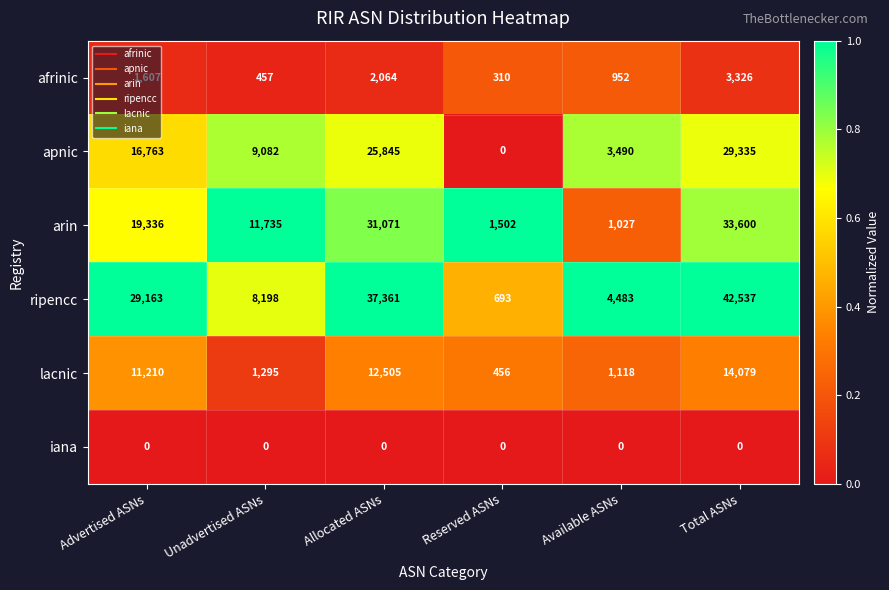

Rank the series by their maximum value, from highest to lowest.

ripencc, arin, apnic, lacnic, afrinic, iana